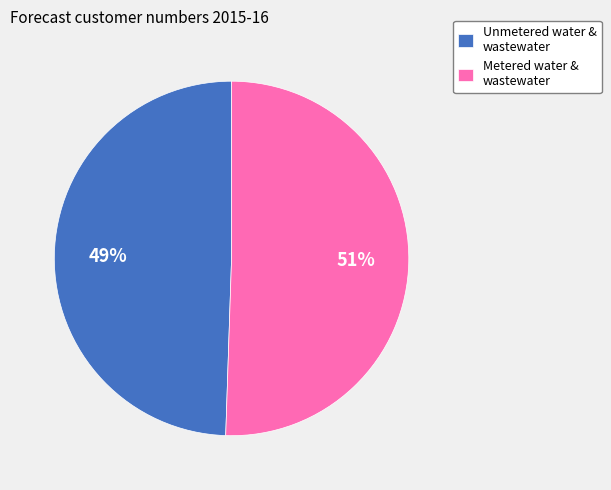

To the nearest percent, what is the average slice percentage?

50%